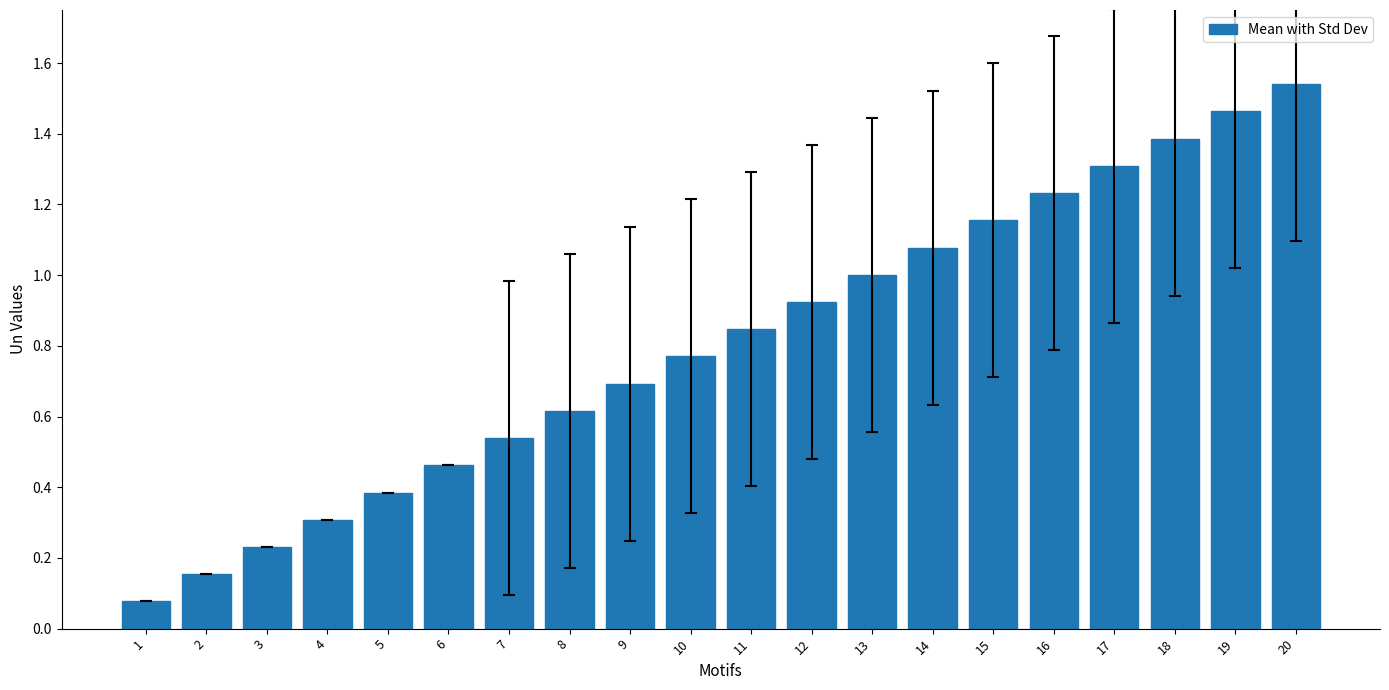

What is the sum of all values?

16.2